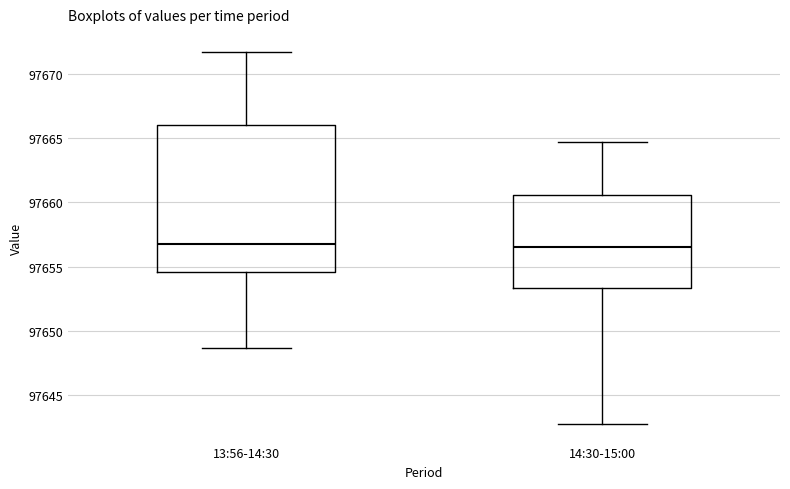

Where does the median line of the box for 14:30-15:00 sit on the y-axis? The values are not printed on the chart, so give them approximately, as read against the axis.

97656.5